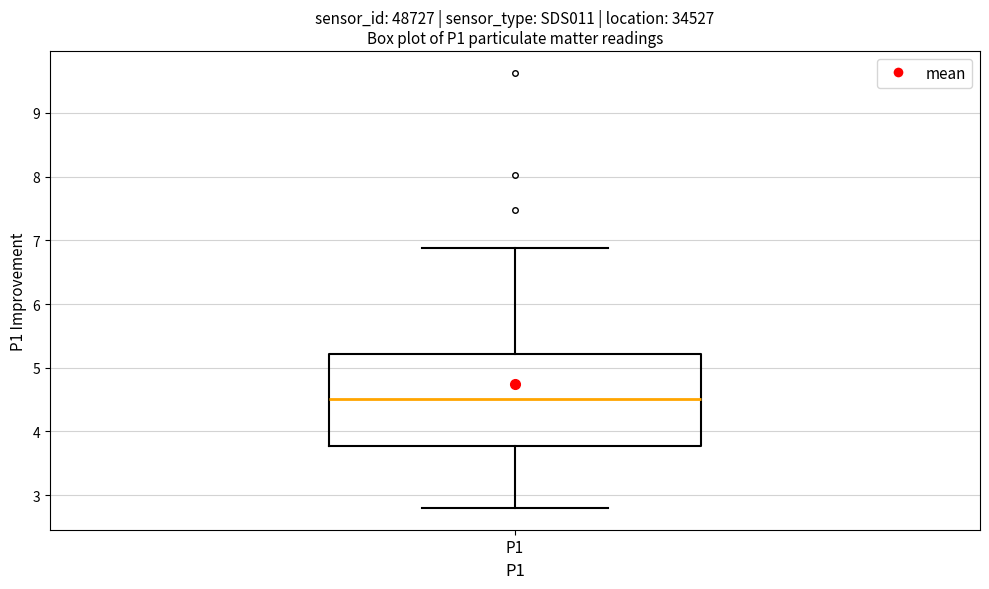

Read this box plot against the y-axis: the position of the median line, the range covered by the box, and the ends of both whiskers. The values are not printed on the chart, so give them approximately, as read against the axis.

median 4.5, box 3.8 to 5.2, whiskers 2.8 to 6.9